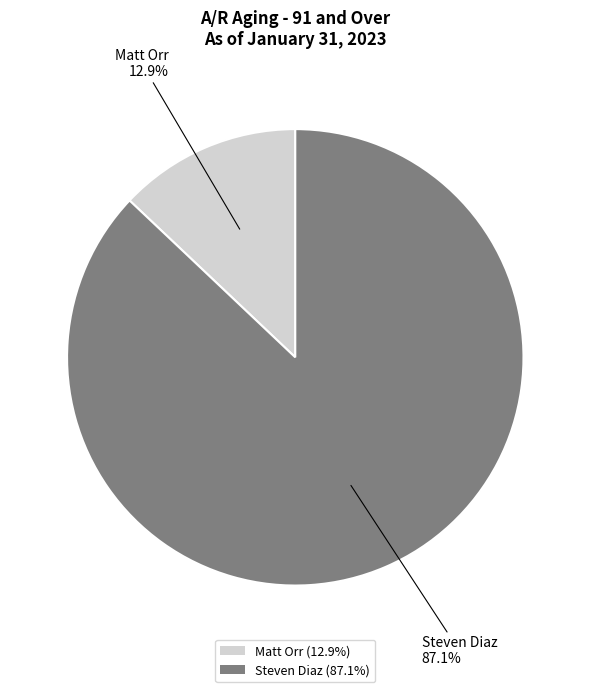

Is there any slice that represents more than half of the pie?

Yes